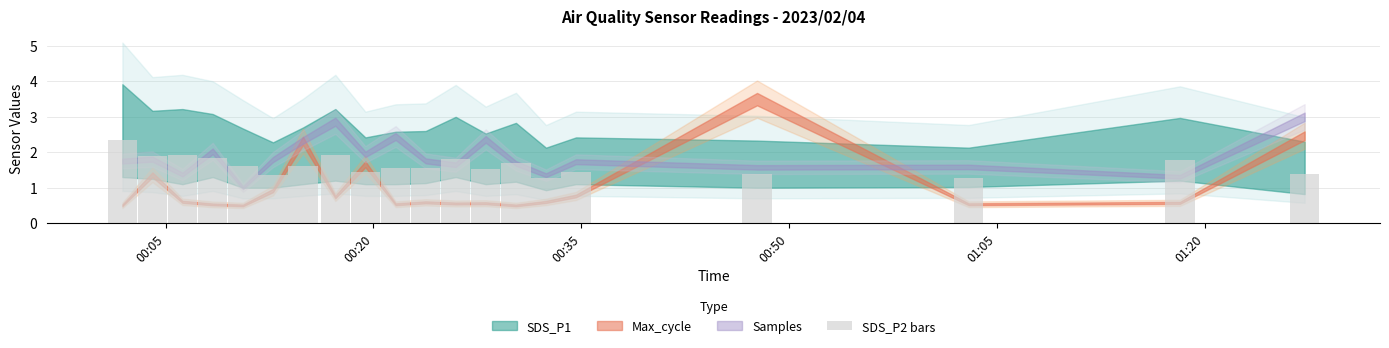

How many series are shown in this chart?

1